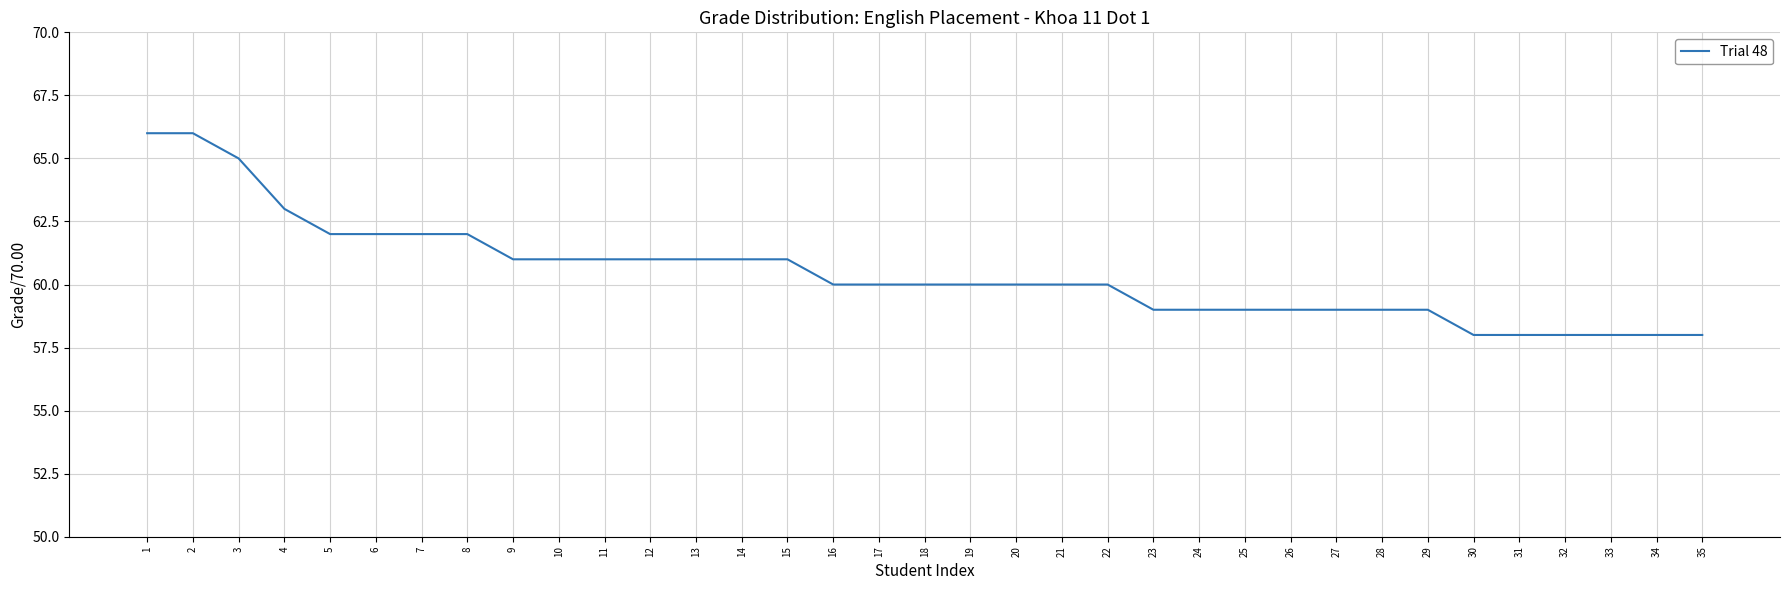

What is the difference between the values at 34 and 5?

4